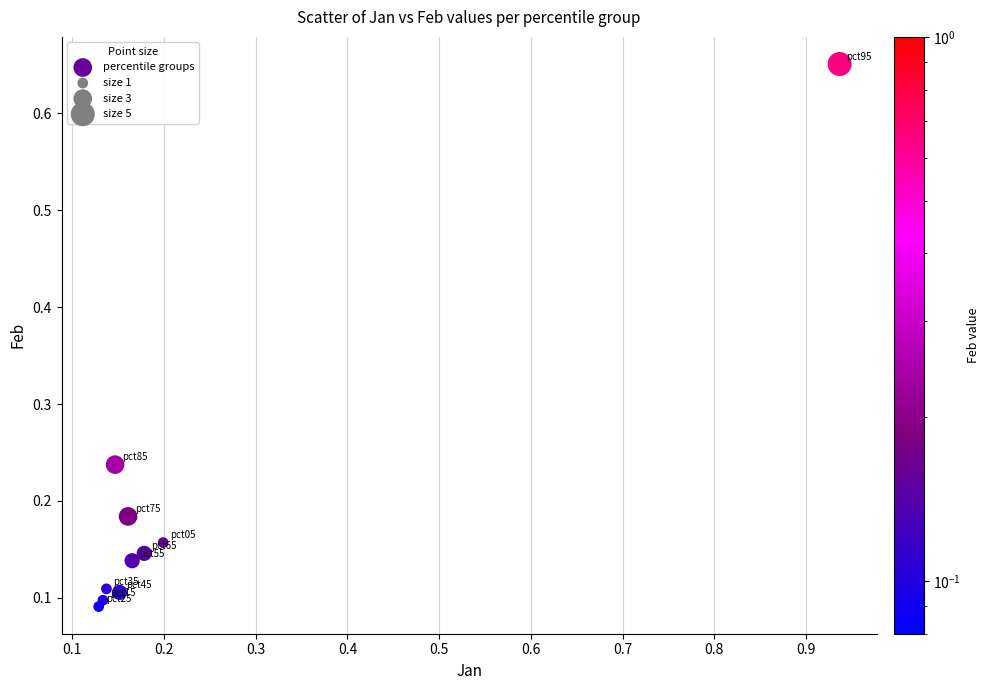

What is the range of Y values (max minus min)?

0.6